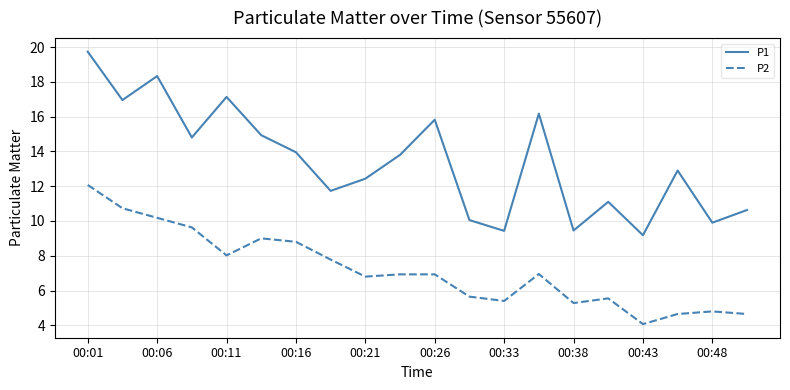

True or false: P2 has more than 2 points higher than both neighbors.

True